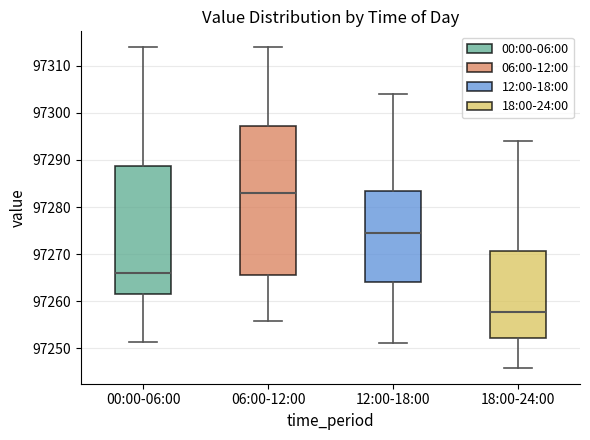

Reading left to right, transcribe this box plot: for each box, give where its median line is, the range the box spans, and where its two whiskers end, as read against the y-axis. The values are not printed on the chart, so give them approximately, as read against the axis.

00:00-06:00: median 97266, box 97261 to 97289, whiskers 97251 to 97314
06:00-12:00: median 97283, box 97265 to 97297, whiskers 97256 to 97314
12:00-18:00: median 97274, box 97264 to 97283, whiskers 97251 to 97304
18:00-24:00: median 97258, box 97252 to 97271, whiskers 97246 to 97294